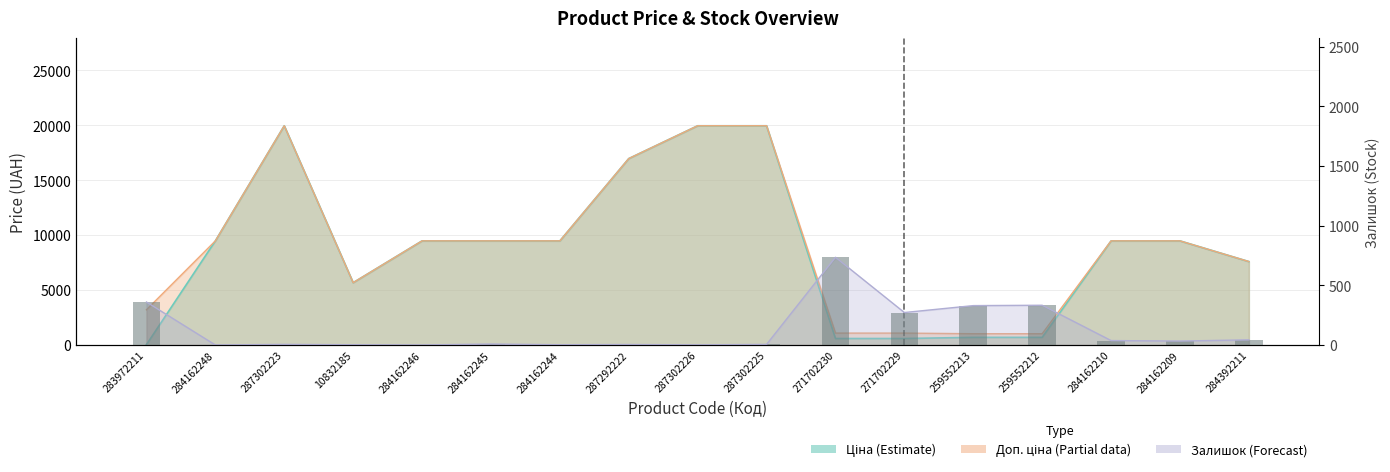

Where does the data first go above 8?

283972211